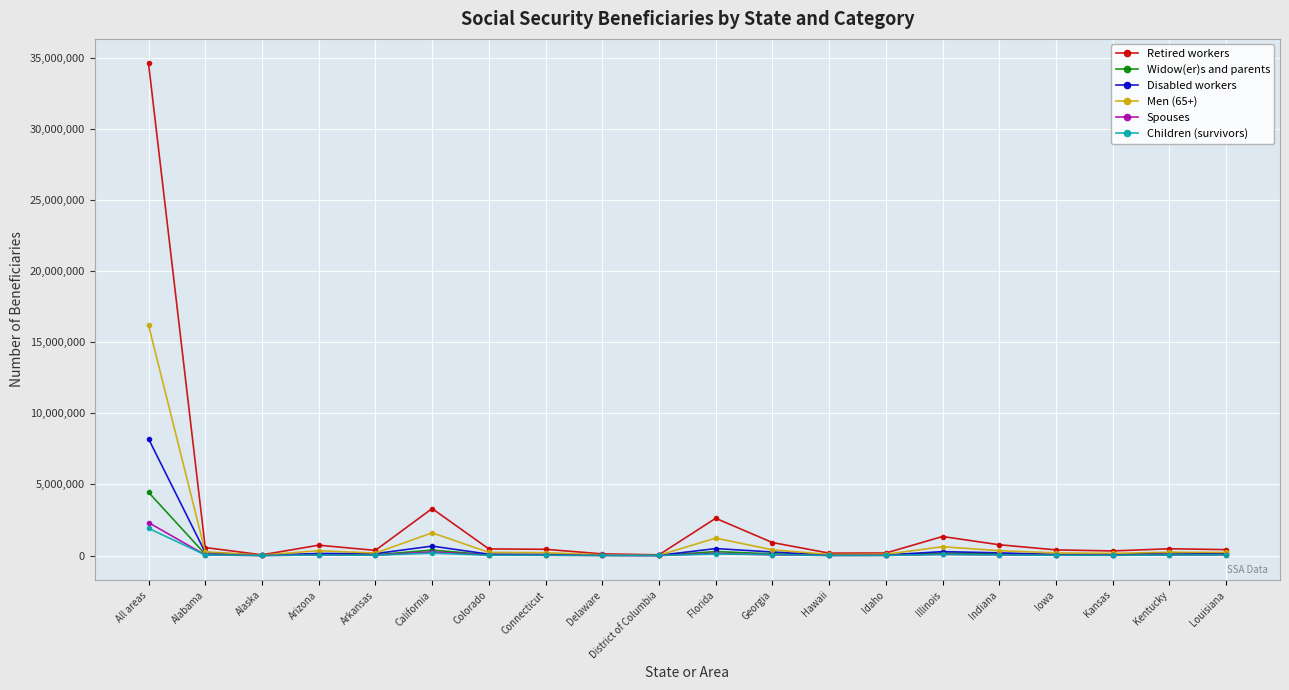

Which series has the largest range (max minus min)?

Retired workers